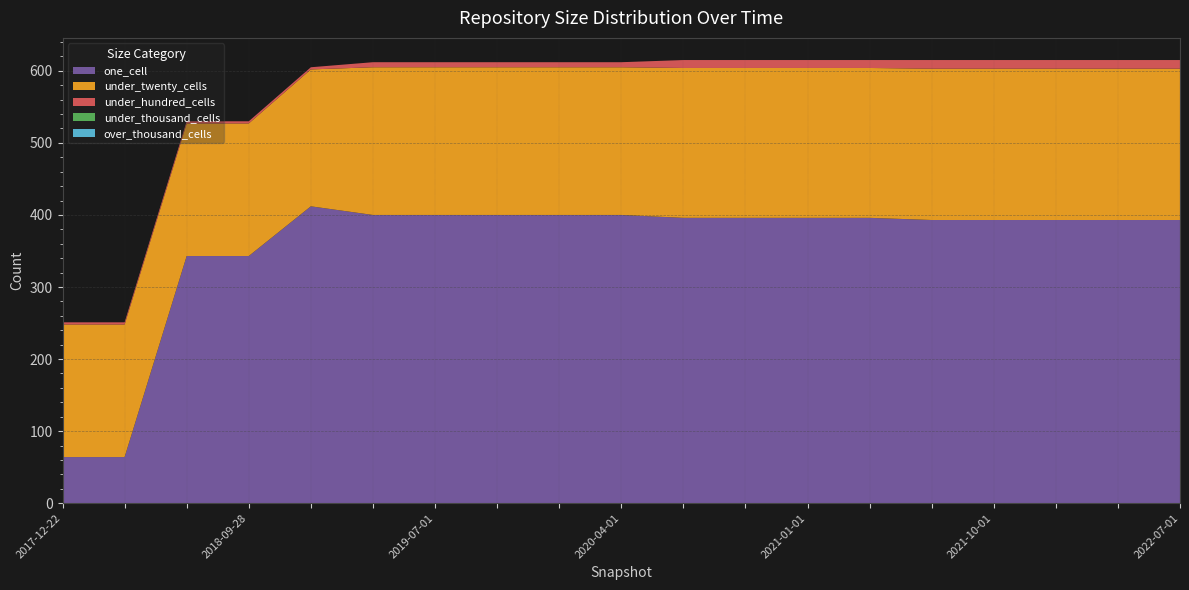

Reading left to right, list all the values displayed in this chart.

one_cell: 64	64	343	343	412	400	400	400	400	400	396	396	396	396	393	393	393	393	393
under_twenty_cells: 184	184	184	184	190	205	205	205	205	205	208	208	208	208	210	210	210	210	210
under_hundred_cells: 3	3	3	3	3	7	7	7	7	7	11	11	11	11	12	12	12	12	12
under_thousand_cells: 0	0	0	0	0	0	0	0	0	0	0	0	0	0	0	0	0	0	0
over_thousand_cells: 0	0	0	0	0	0	0	0	0	0	0	0	0	0	0	0	0	0	0